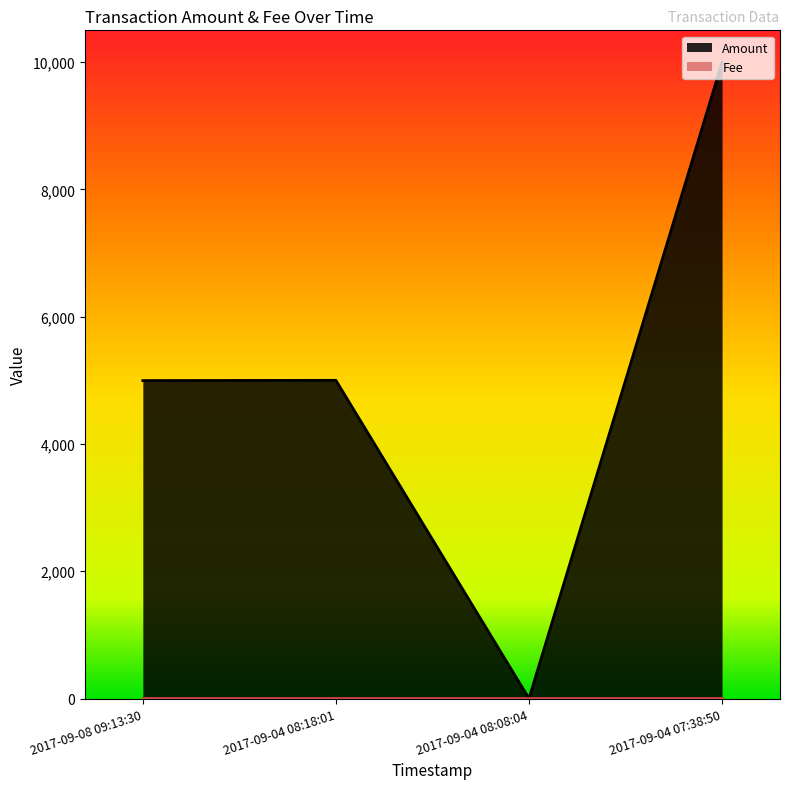

The value at 2017-09-04 08:08:04 is 5031. True or false?

False